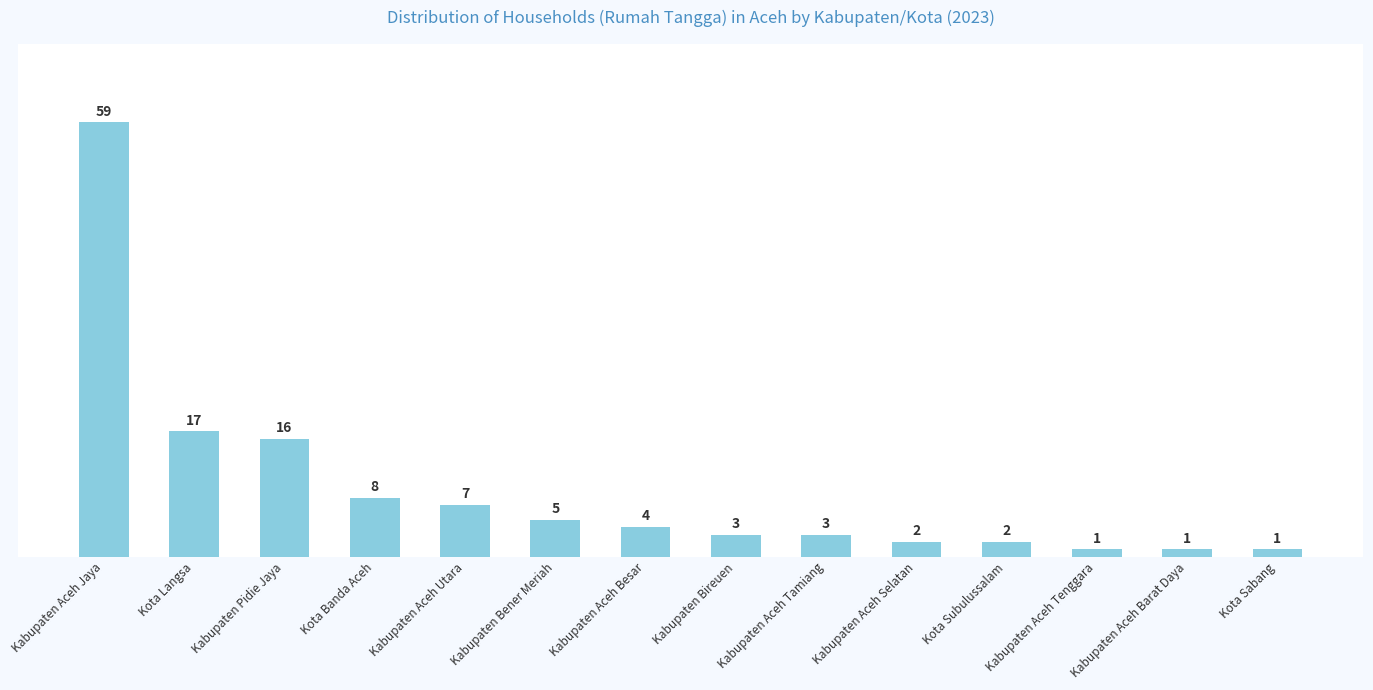

Reading right to left, extract all data points from this chart.

Kota Sabang=1	Kabupaten Aceh Barat Daya=1	Kabupaten Aceh Tenggara=1	Kota Subulussalam=2	Kabupaten Aceh Selatan=2	Kabupaten Aceh Tamiang=3	Kabupaten Bireuen=3	Kabupaten Aceh Besar=4	Kabupaten Bener Meriah=5	Kabupaten Aceh Utara=7	Kota Banda Aceh=8	Kabupaten Pidie Jaya=16	Kota Langsa=17	Kabupaten Aceh Jaya=59